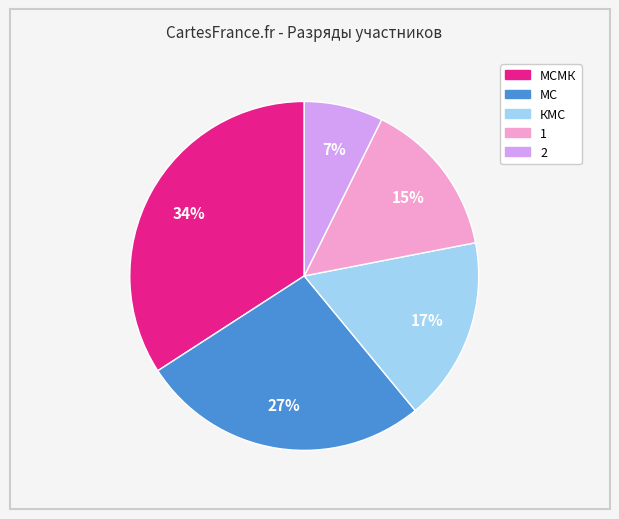

To the nearest percent, what is the average slice percentage?

20%